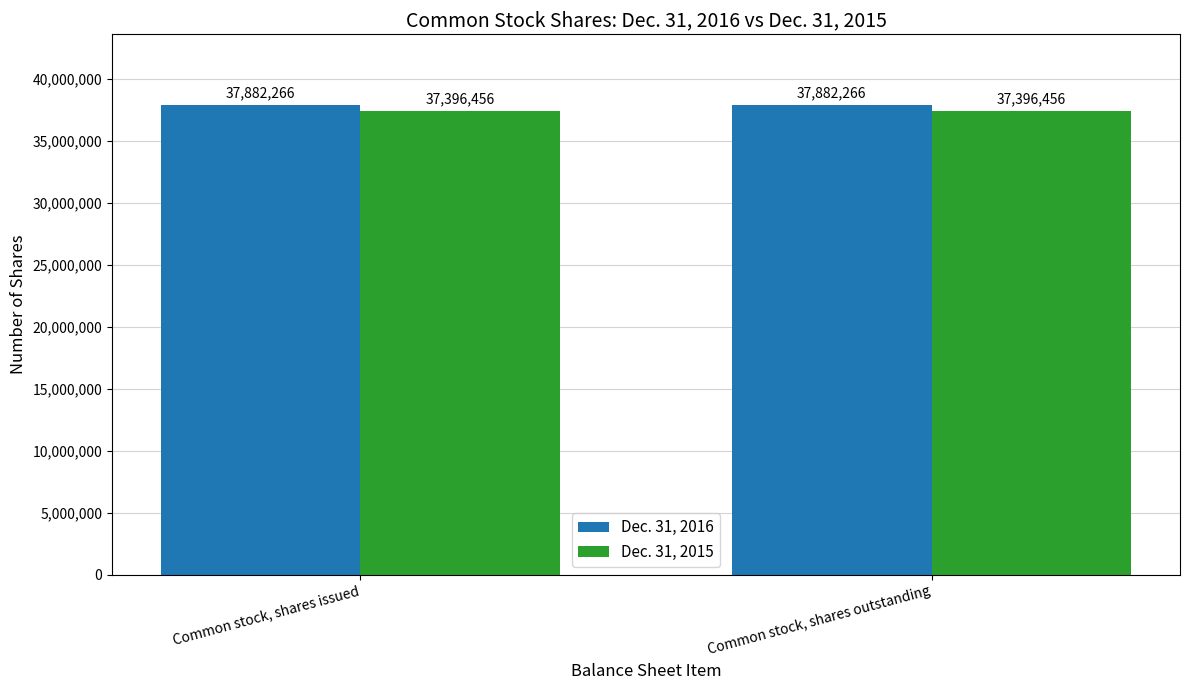

Reading left to right, list all the values displayed in this chart.

Dec. 31, 2016: Common stock, shares issued=37882266	Common stock, shares outstanding=37882266
Dec. 31, 2015: Common stock, shares issued=37396456	Common stock, shares outstanding=37396456